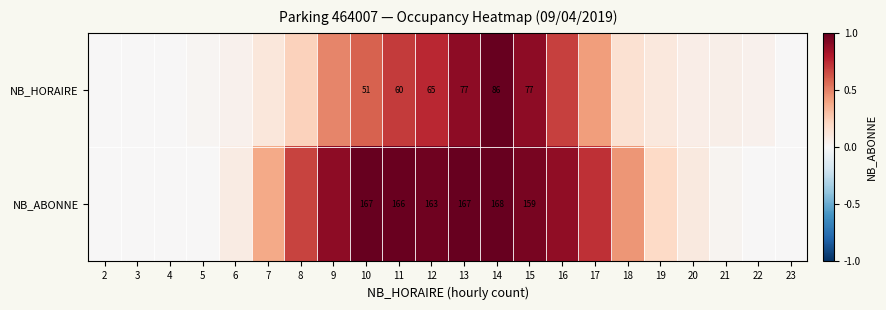

Which has a higher value, 19 or 5?

19